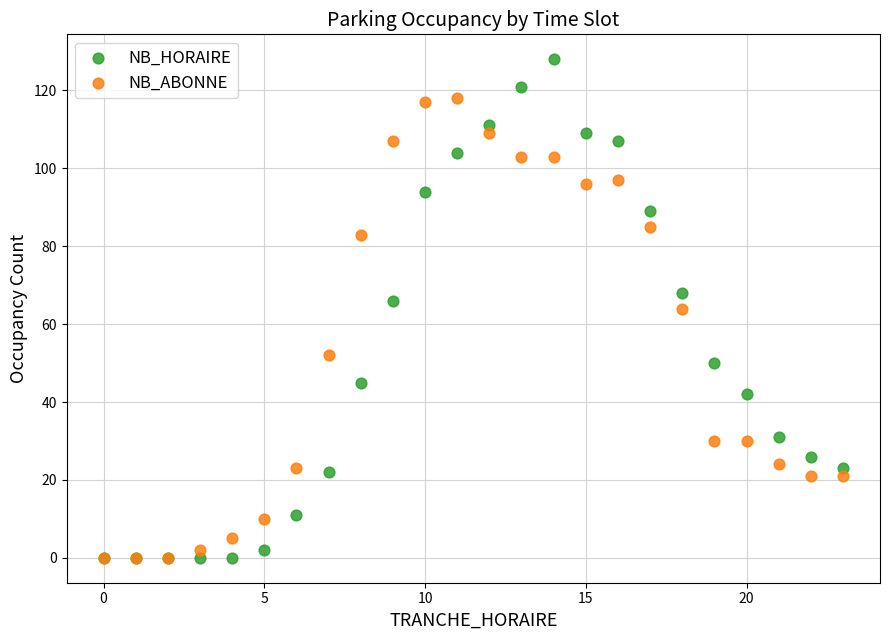

In the NB_ABONNE series, what Y value is closest to 59?

64